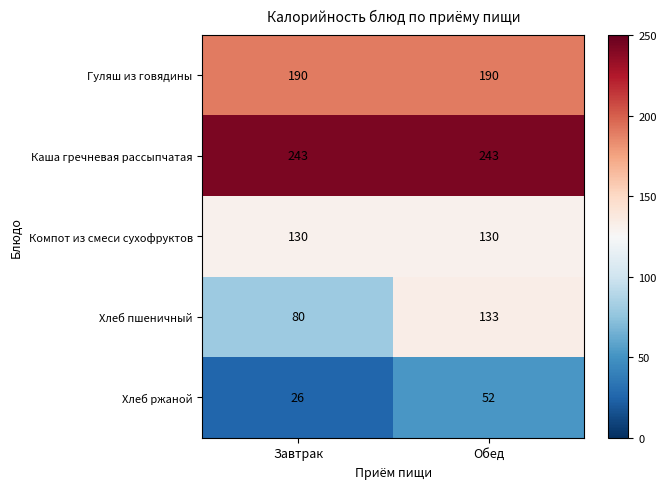

The value of Хлеб пшеничный at Обед is 84. True or false?

False